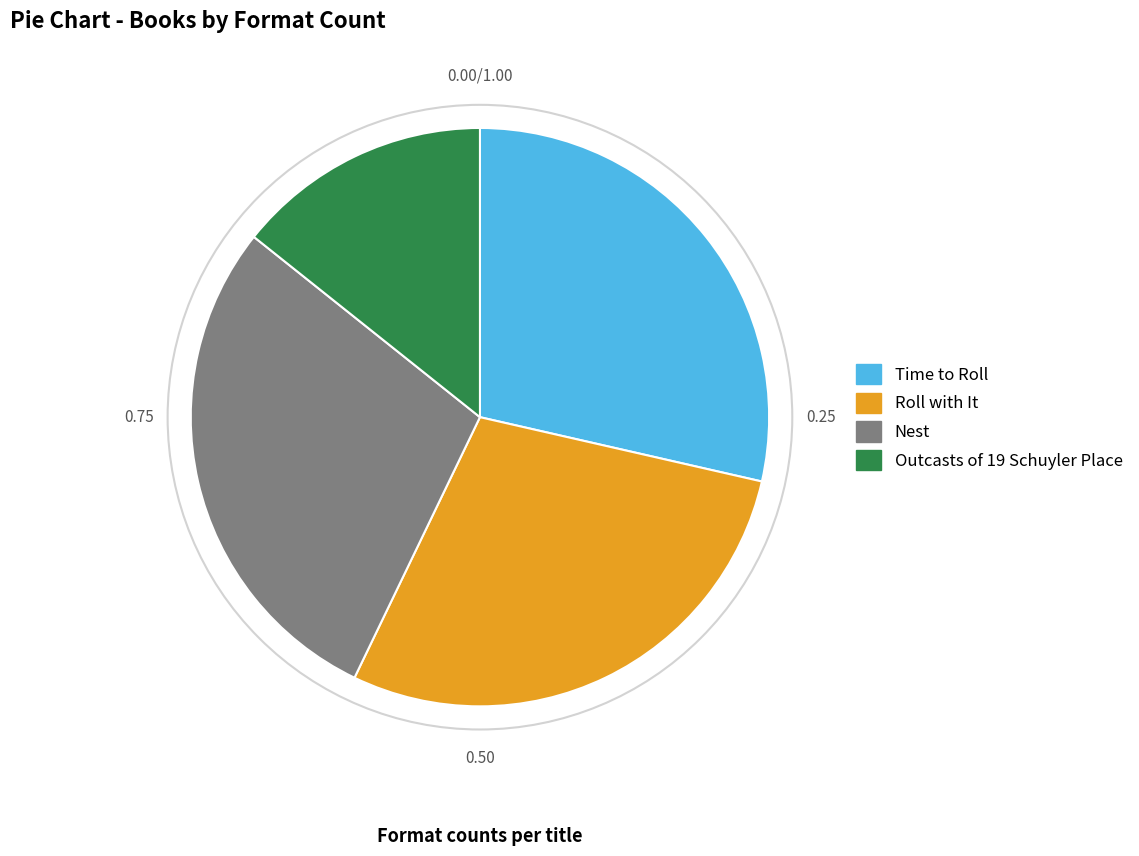

Is there a majority slice in this chart?

No